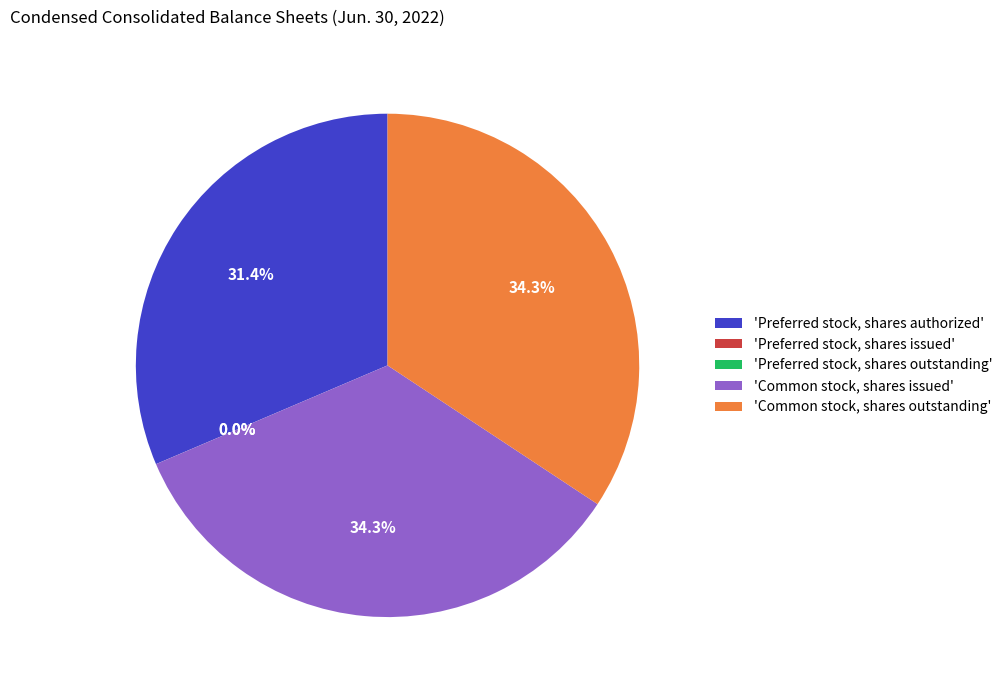

Between 'Common stock, shares outstanding' and 'Preferred stock, shares authorized', which is larger?

'Common stock, shares outstanding'